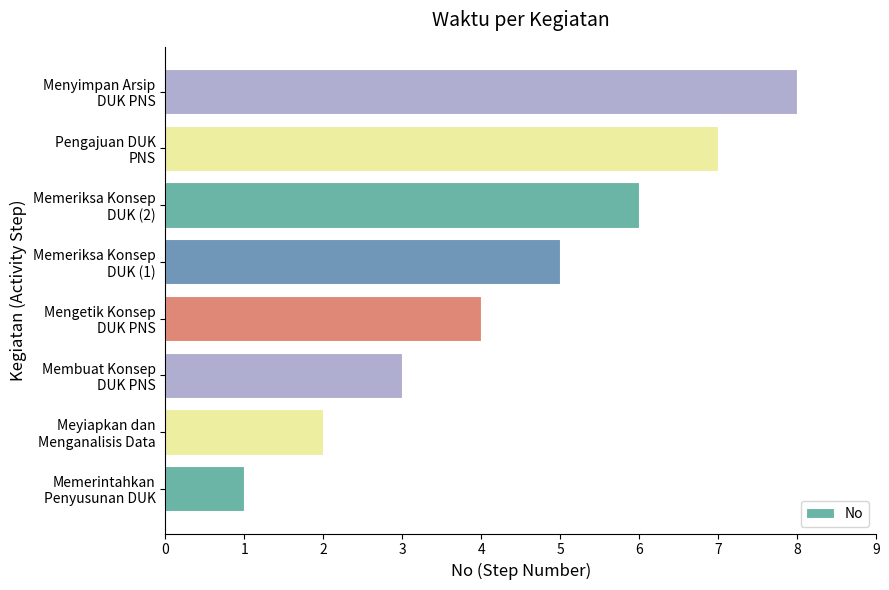

What is the difference between the maximum and minimum values?

7